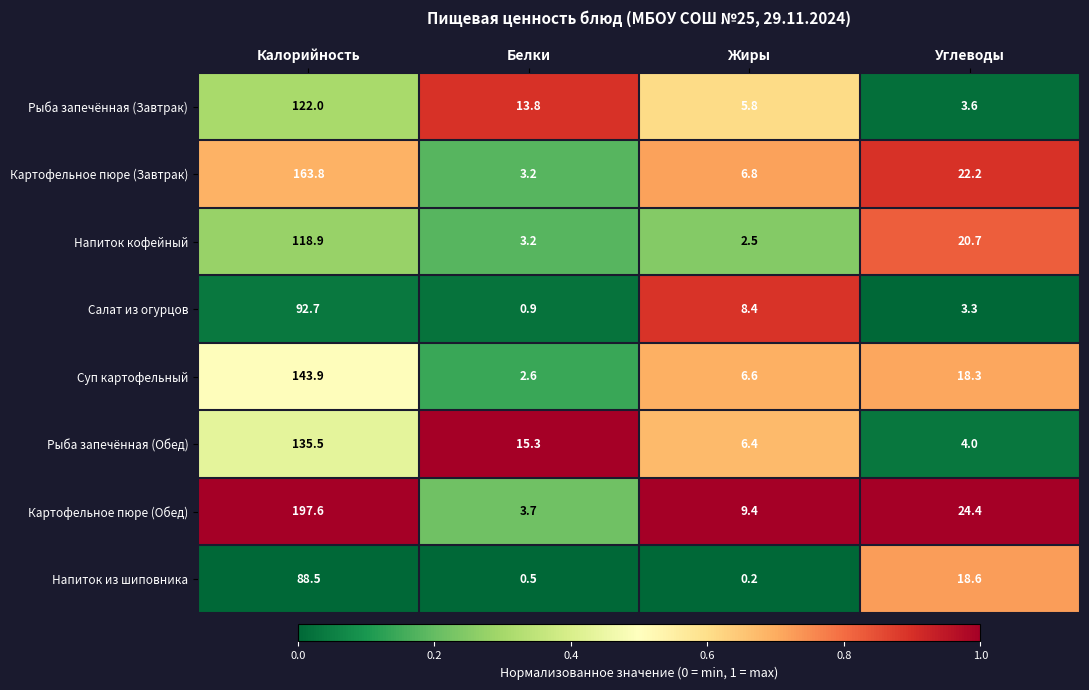

What is the spread (max minus min) of values at Калорийность?

109.1